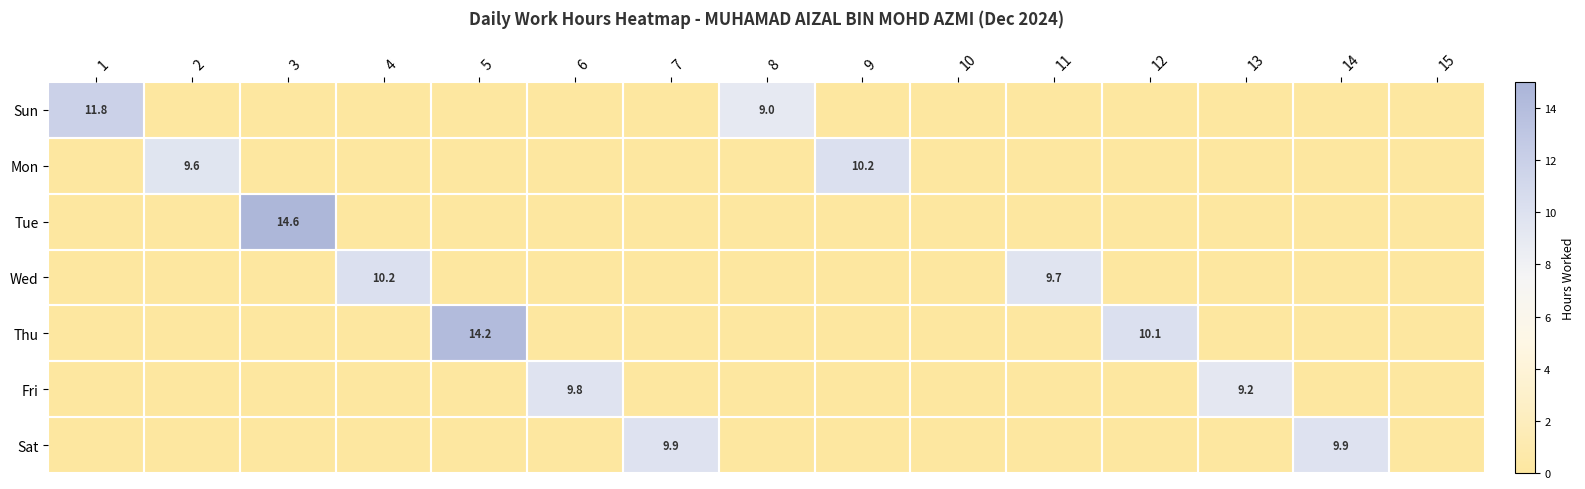

Which series has the largest total across all categories?

Thu